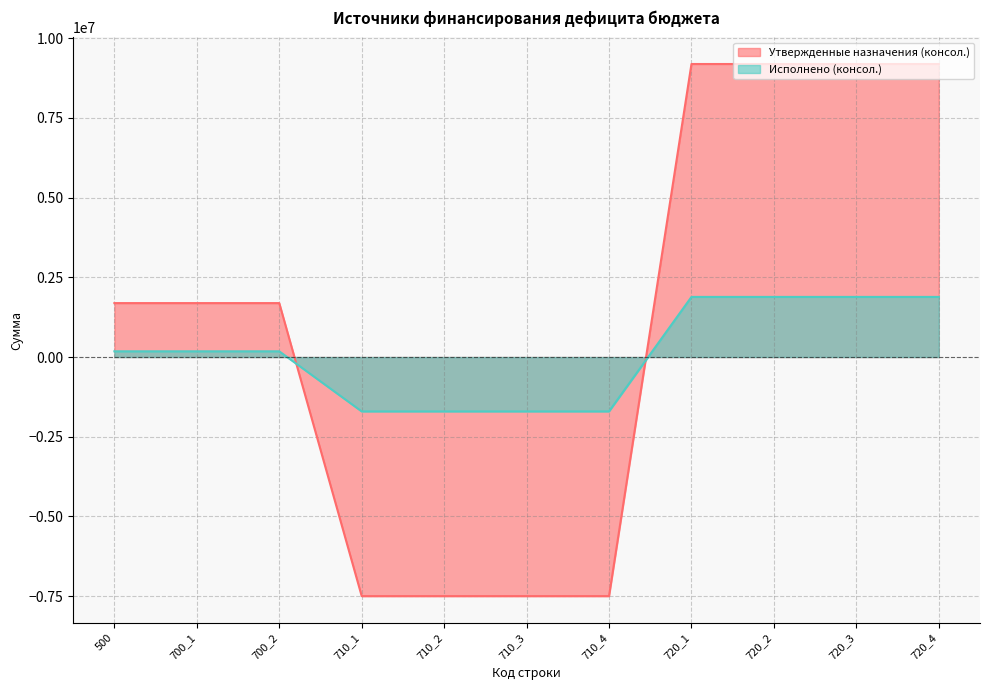

Does the chart have visible grid lines?

Yes